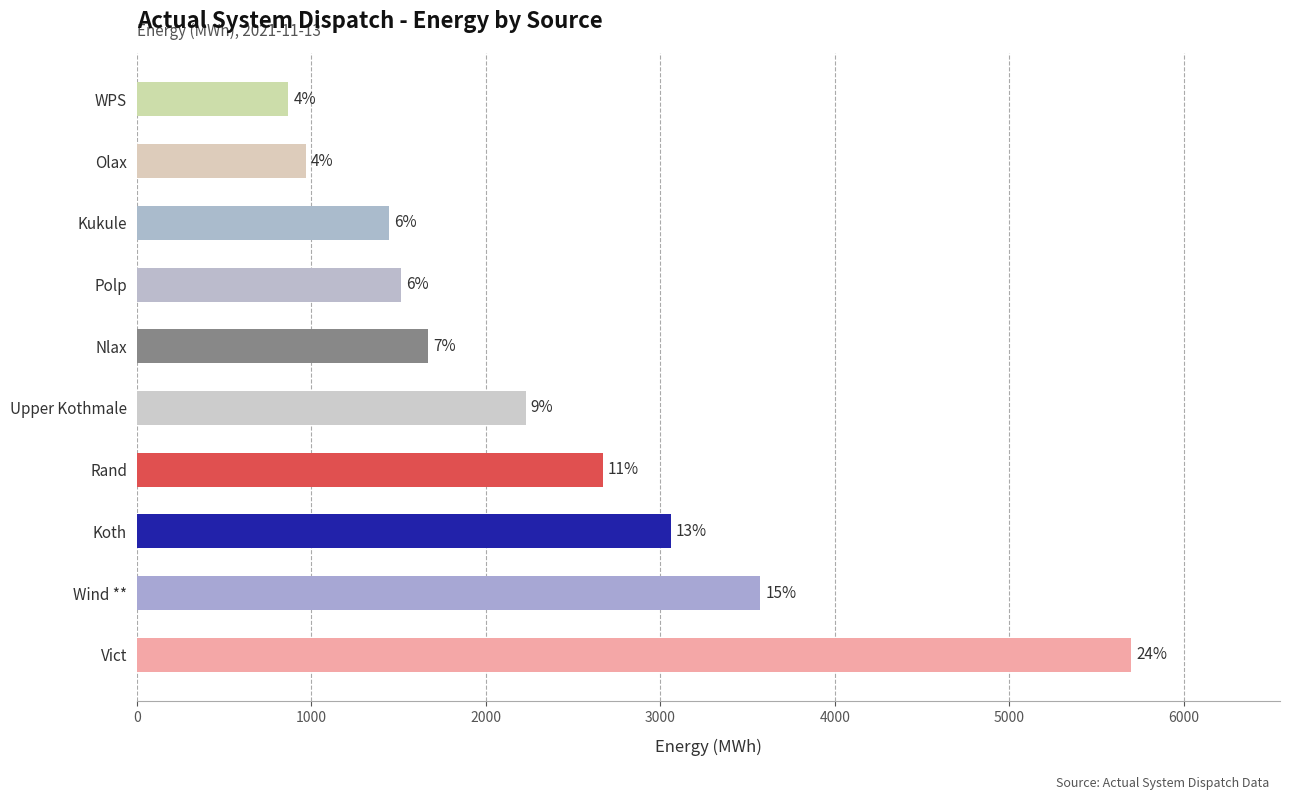

What is the difference between the second highest and second lowest values?

2603.4